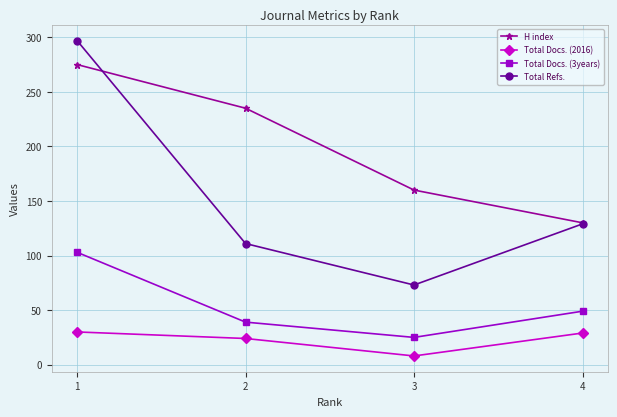

Rank the categories by Total Refs. value from highest to lowest.

1, 4, 2, 3